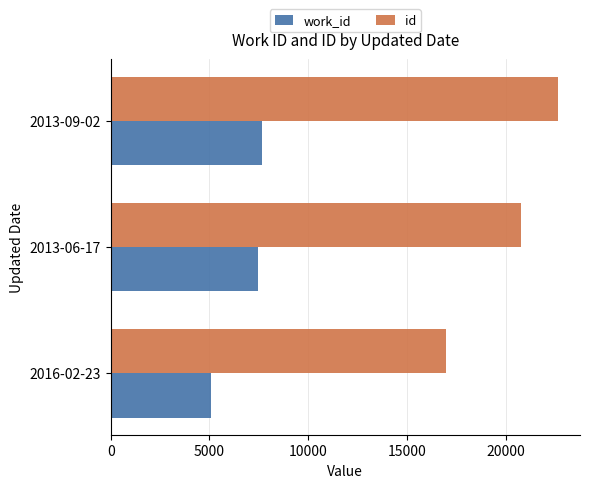

What is the spread (max minus min) of values at 2016-02-23?

11872